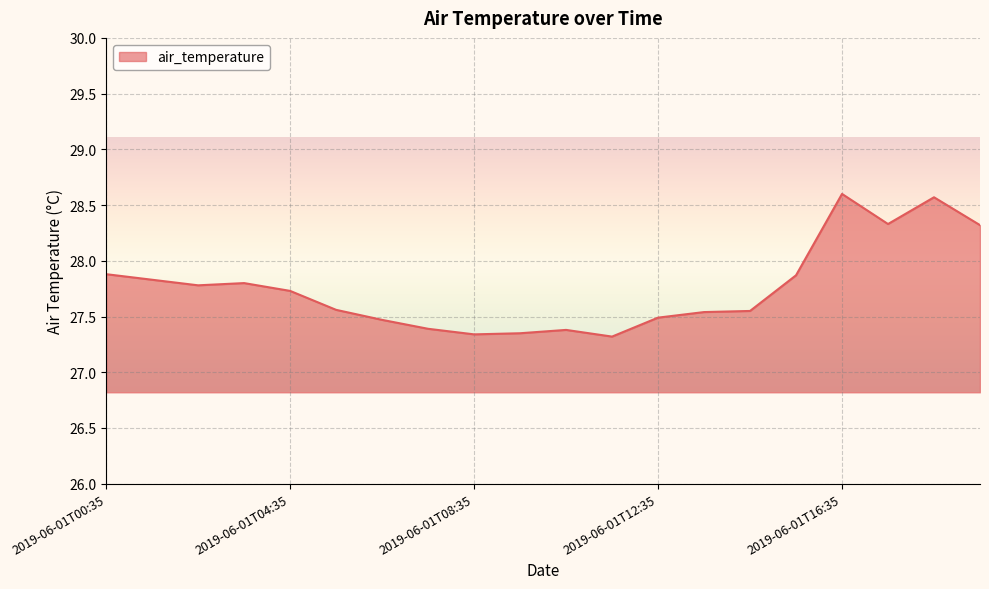

What is the maximum value shown in the chart?

28.6